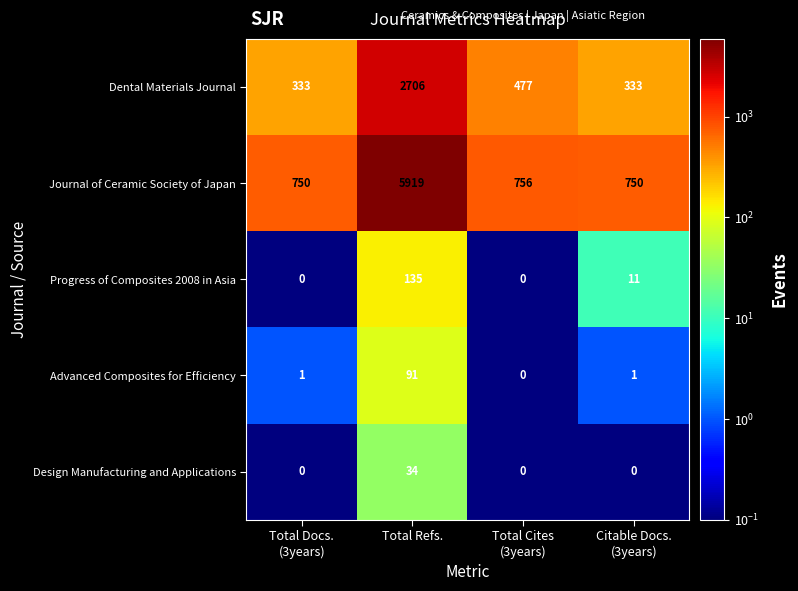

At which category is the sum across all series the highest?

Total Refs.